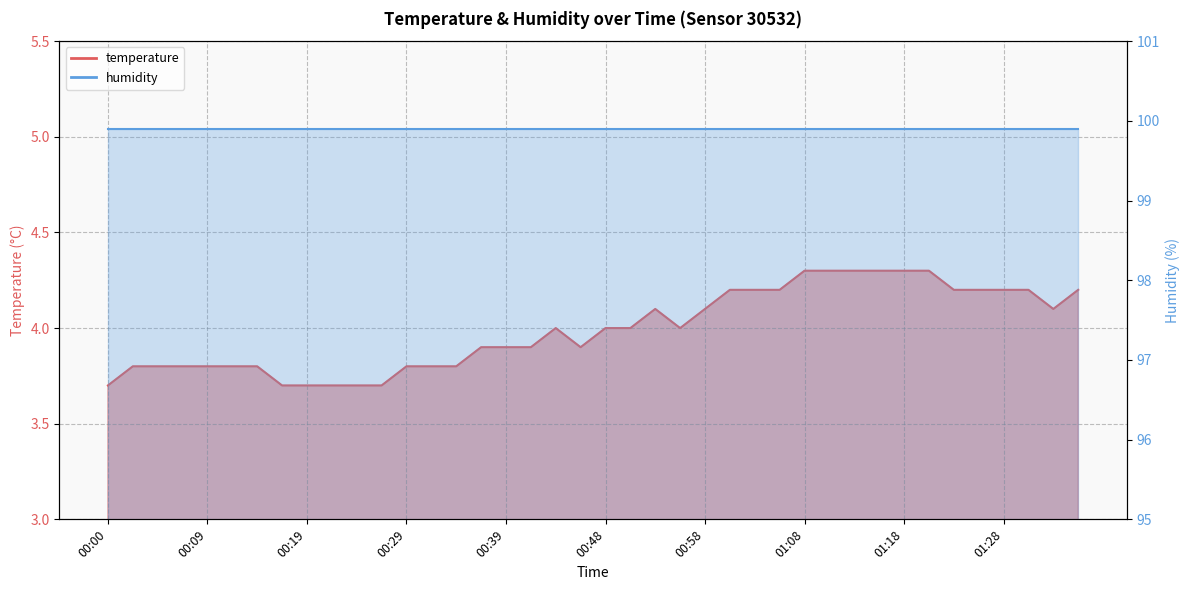

True or false: the data has more than 0 interior local peaks.

True